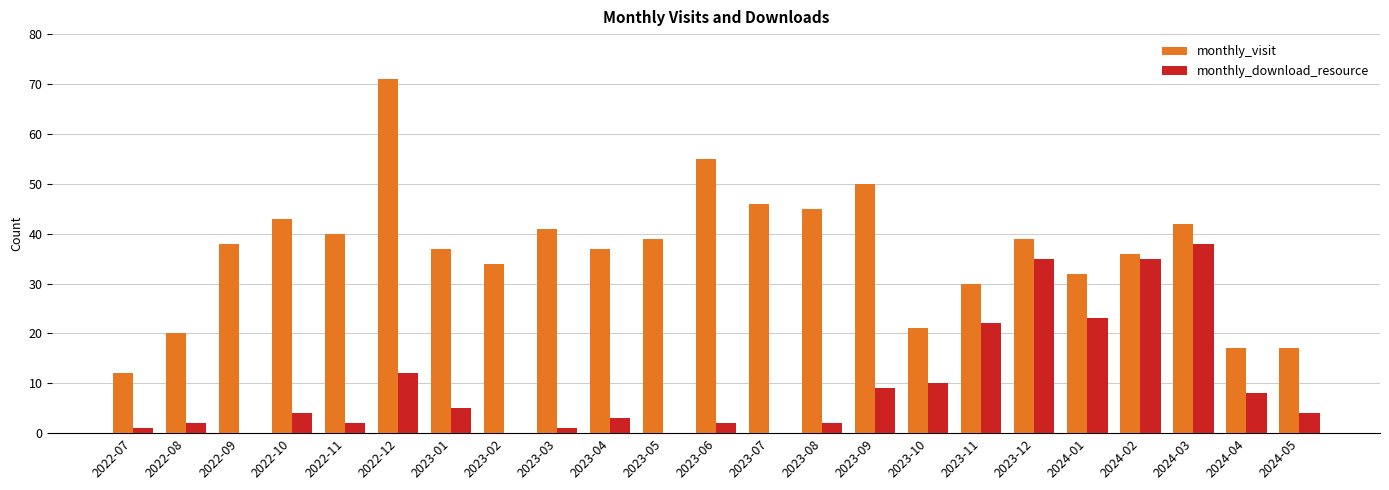

What is the sum of the monthly_visit values at 2023-01 and 2024-04?

54